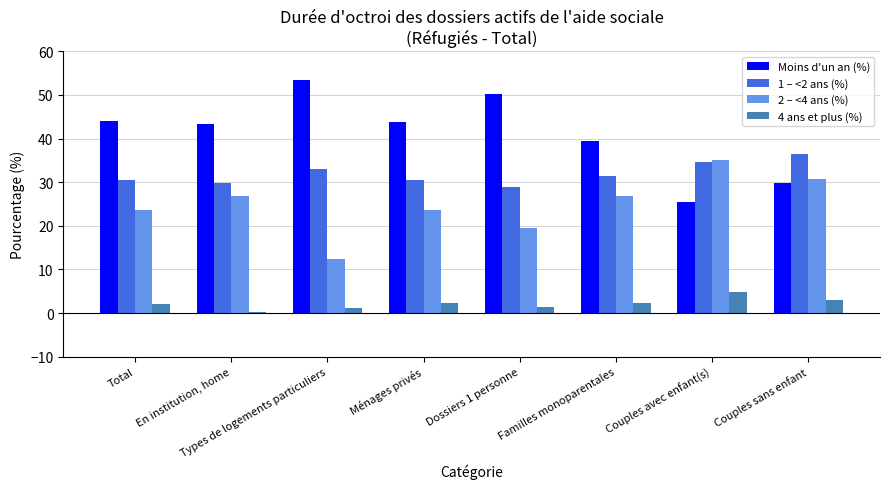

Which category has the highest value across all series?

Types de logements particuliers